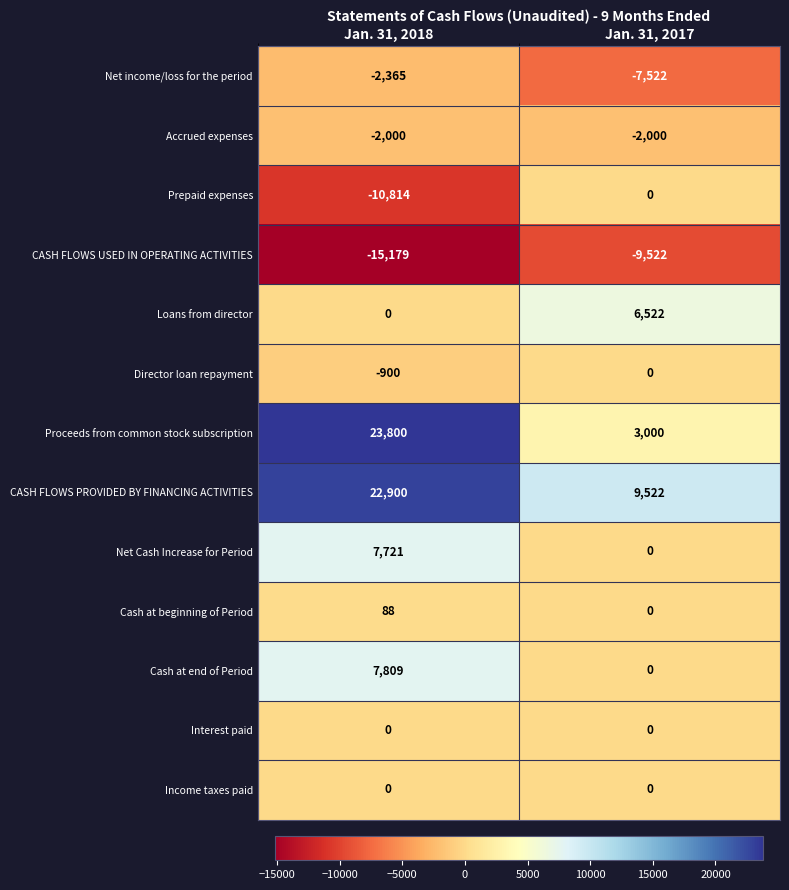

At which category is the sum across all series the highest?

Jan. 31, 2018